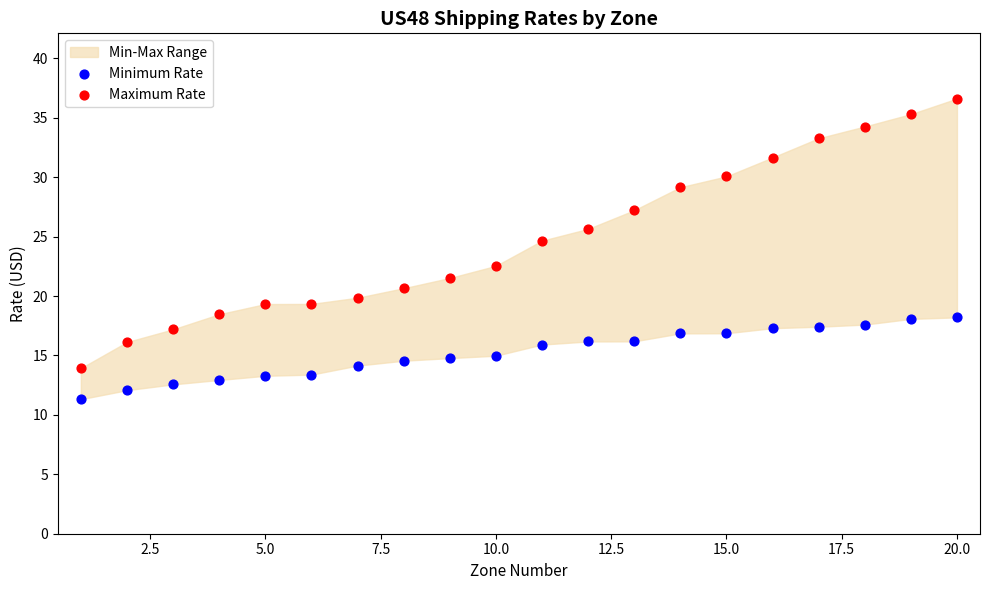

Across all series, what Y value is closest to 23?

22.5